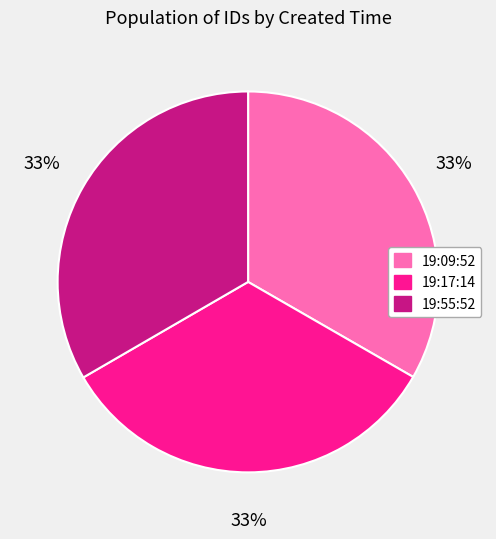

Approximately how many times larger is the value at 19:09:52 compared to 19:17:14?

1.0